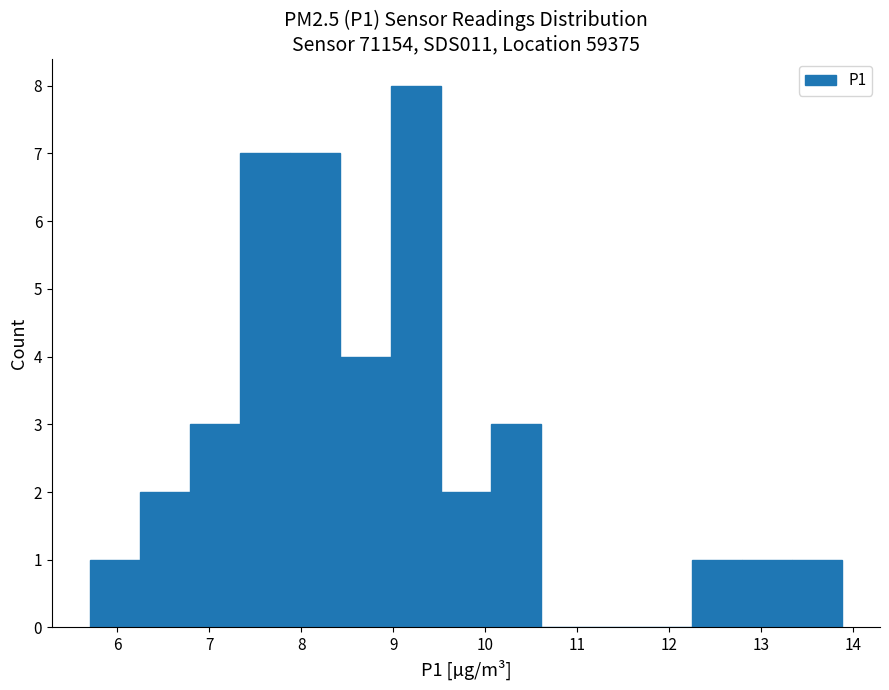

Over which range of the x-axis is the bar tallest?

9.0 to 9.5